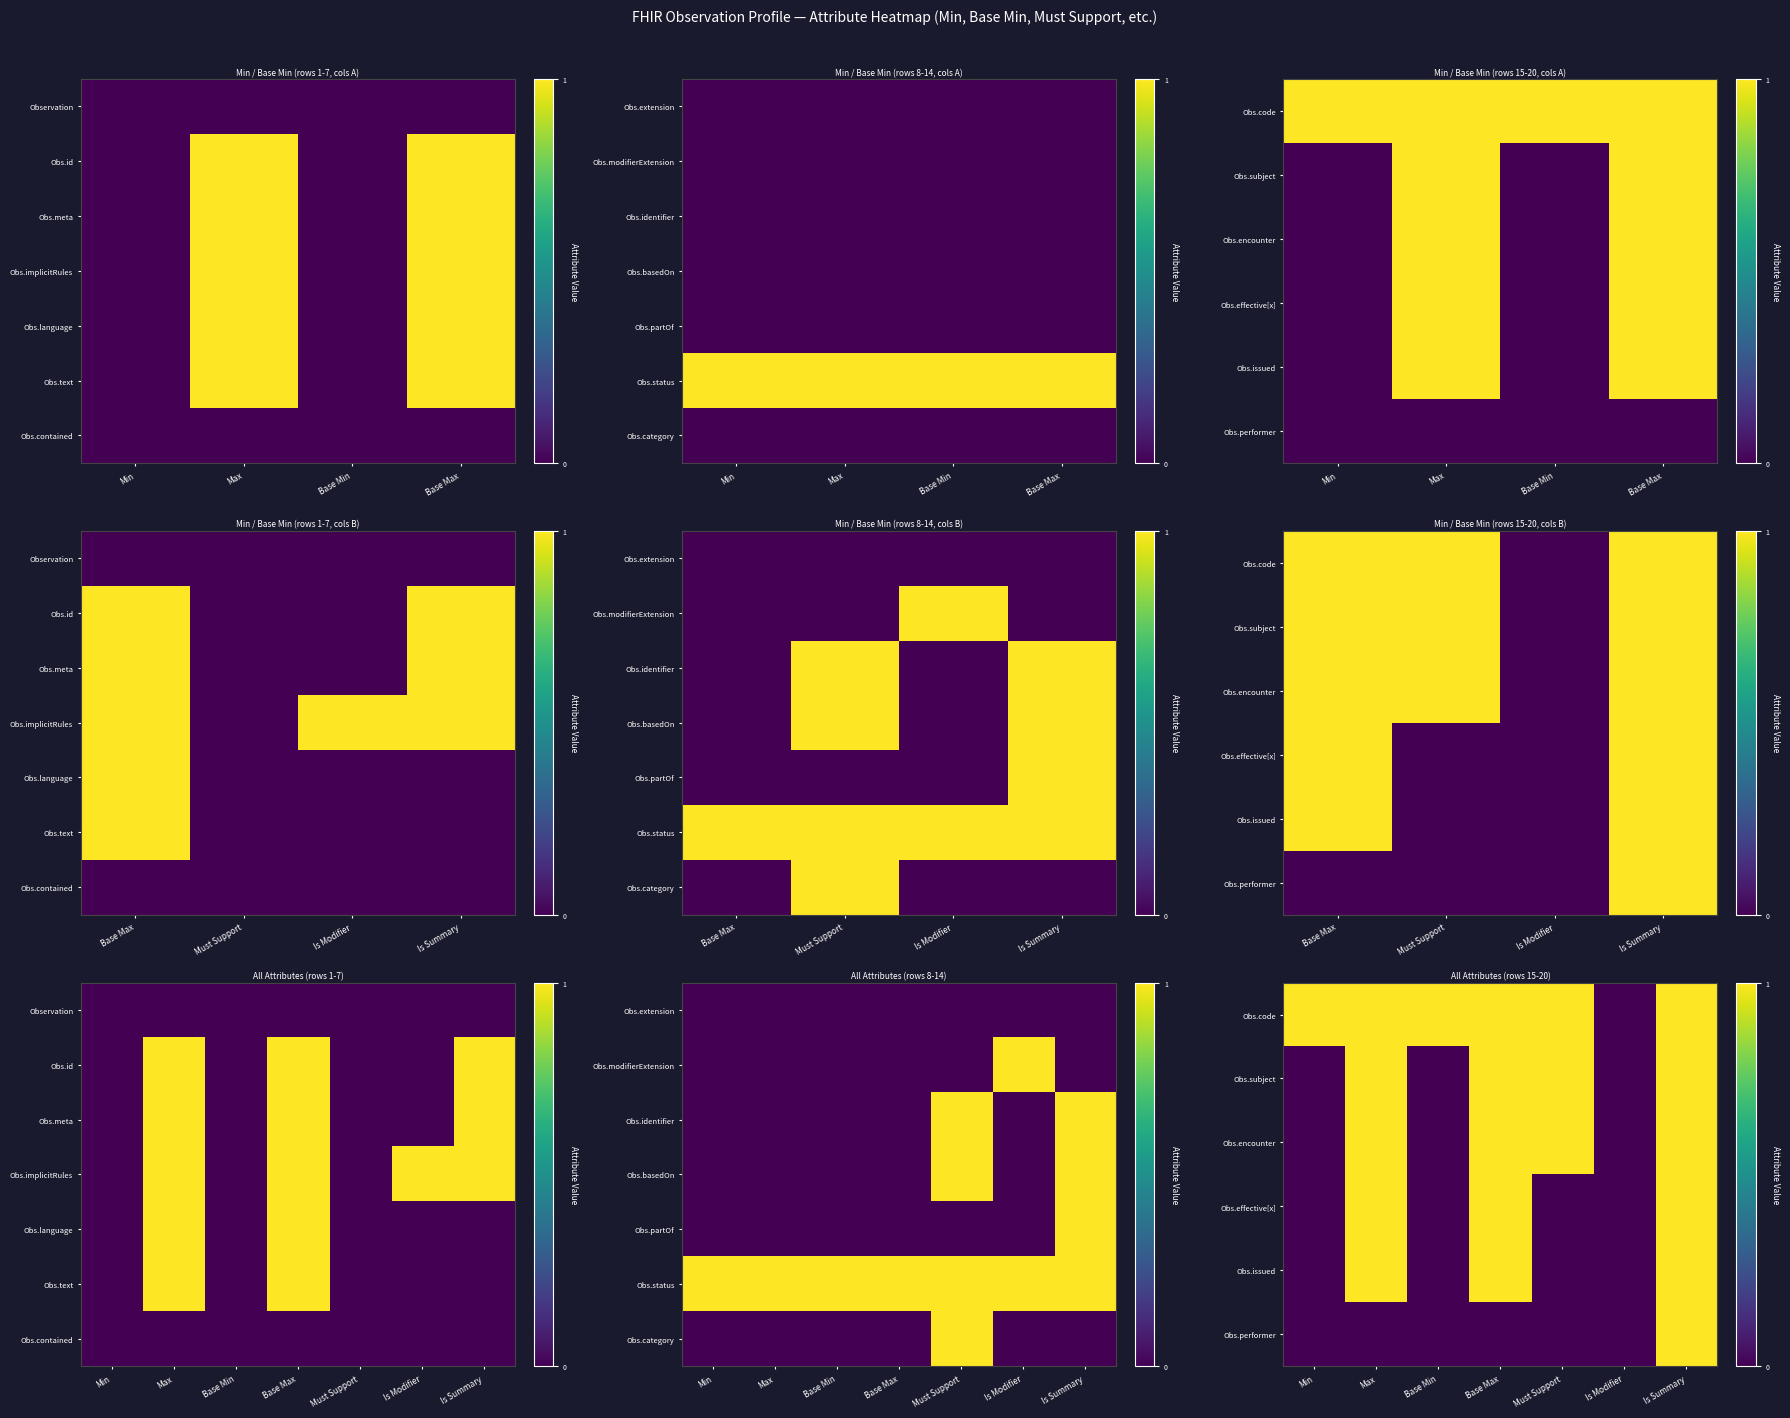

What is the highest value of the Obs.issued series?

1